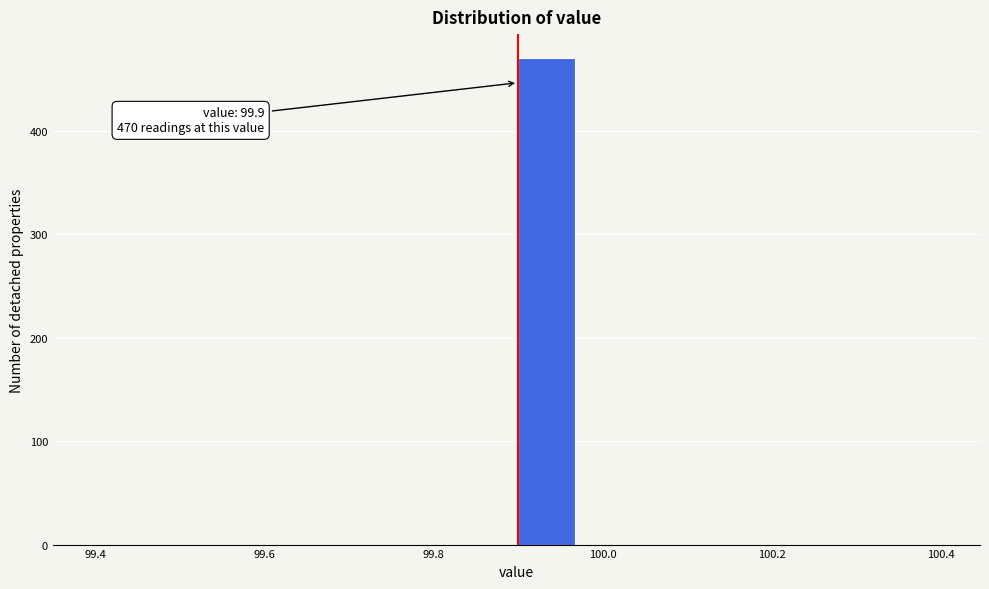

Around what value on the x-axis is the tallest bar? Give the approximate position of its centre, as read against the axis.

99.94